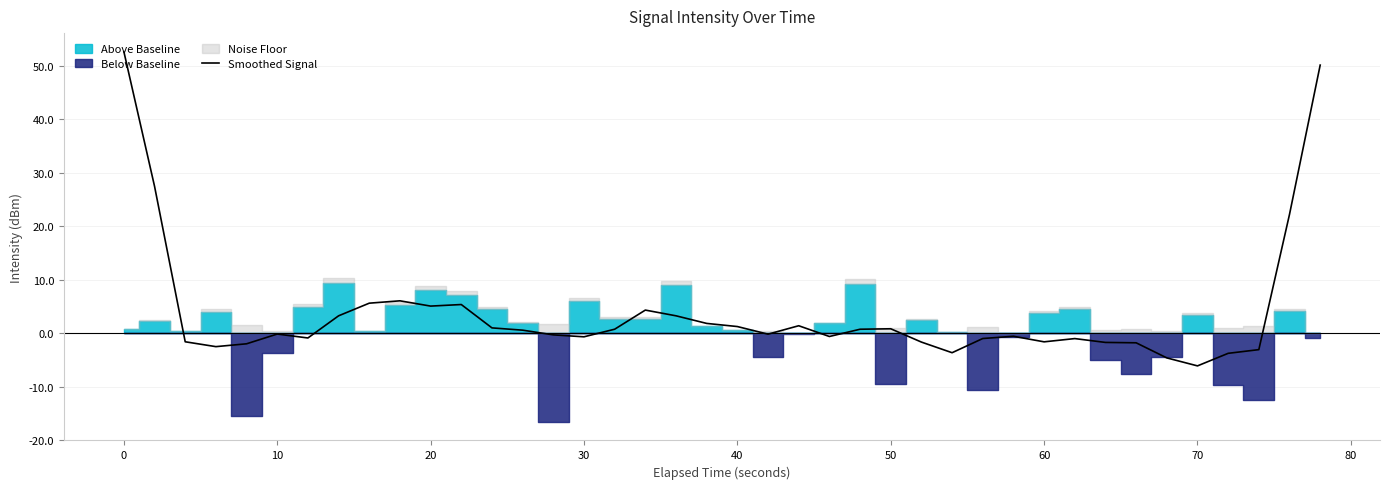

How many categories are shown in the chart?

40